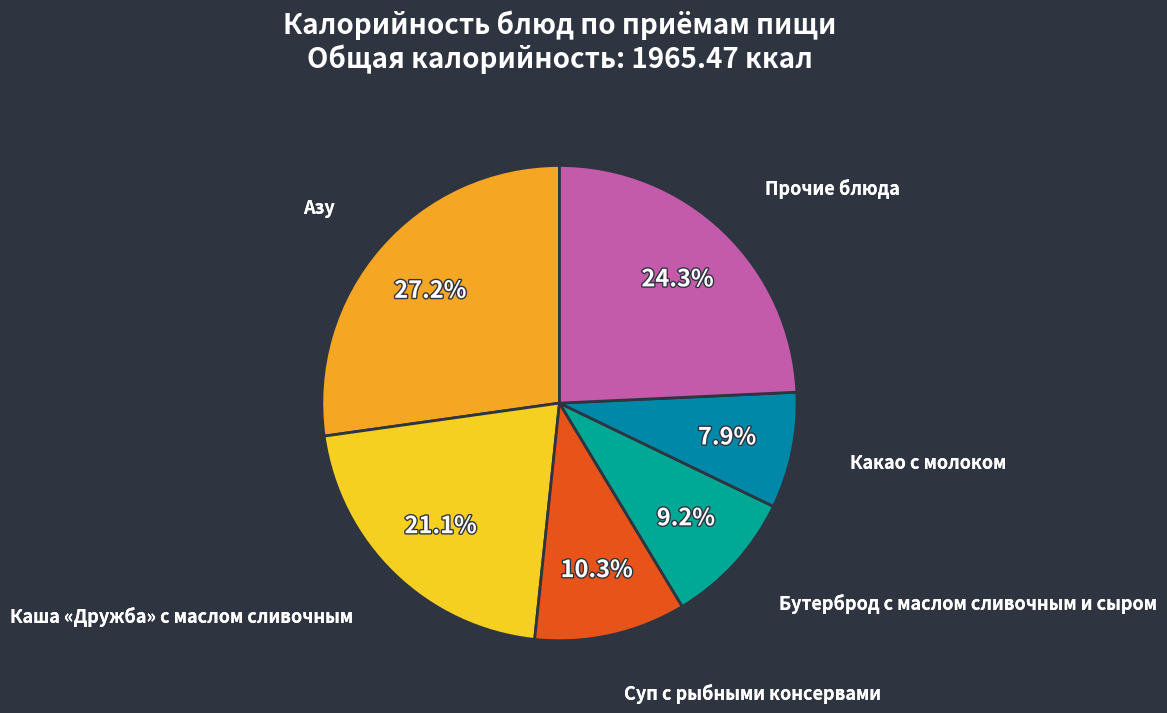

What is the smallest slice in the pie chart?

Какао с молоком